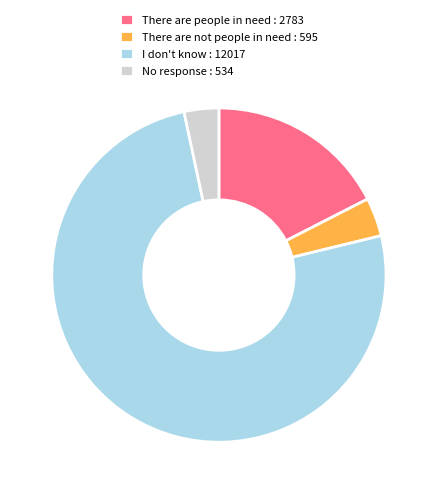

How many slices are in this pie chart?

4